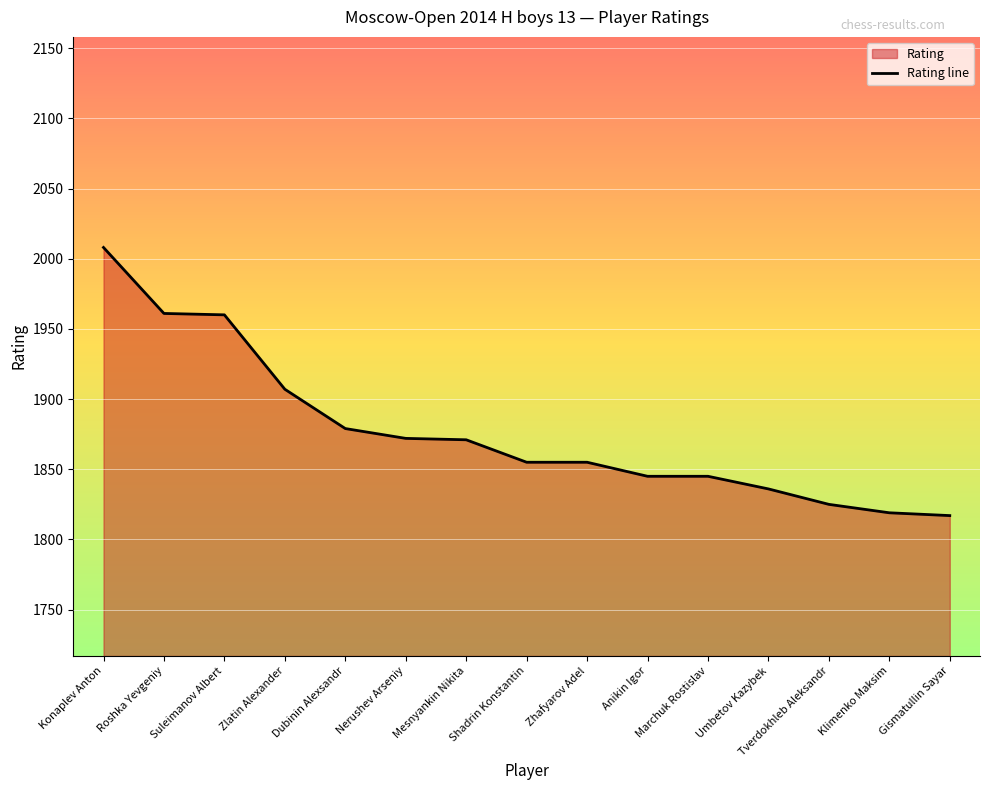

What value does the data have at Mesnyankin Nikita, to the nearest 10?

1870